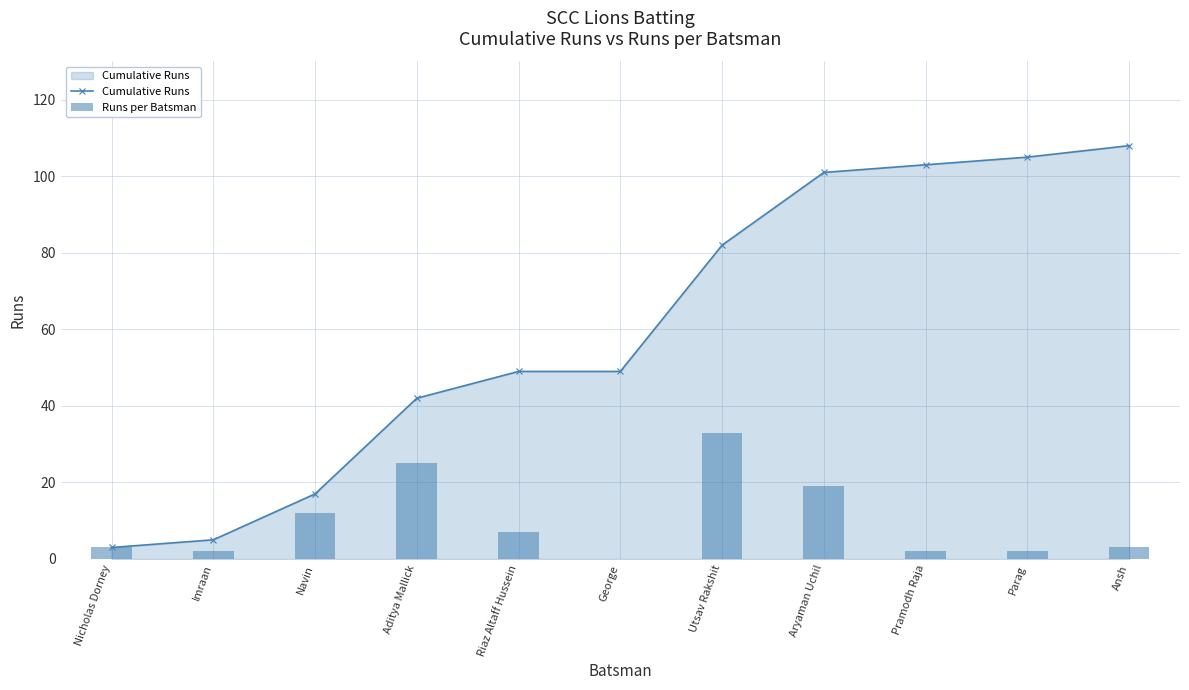

What is the spread (max minus min) of values at Aditya Mallick?

17